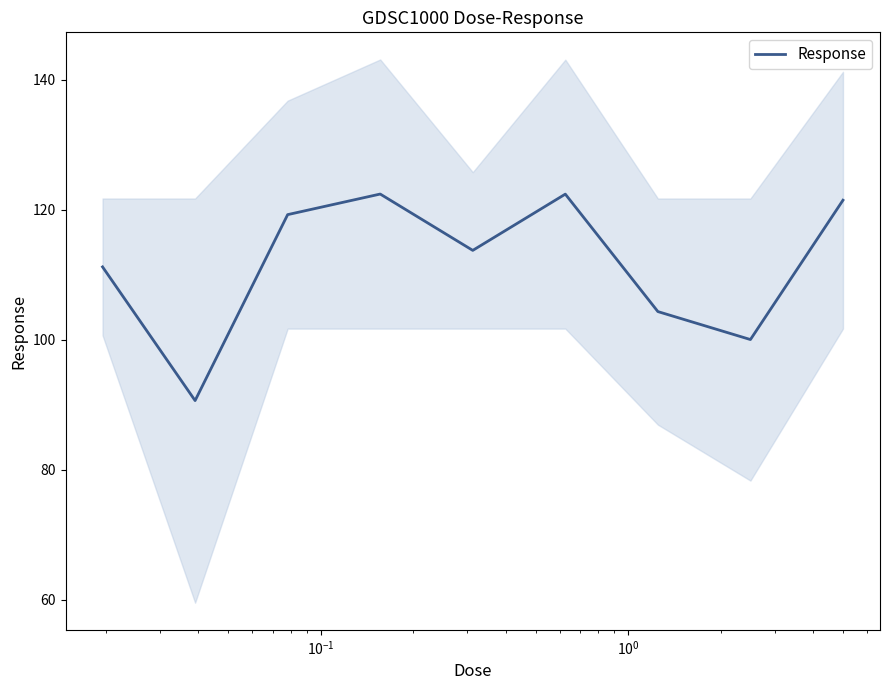

What is the lowest value of the Response series?

90.7